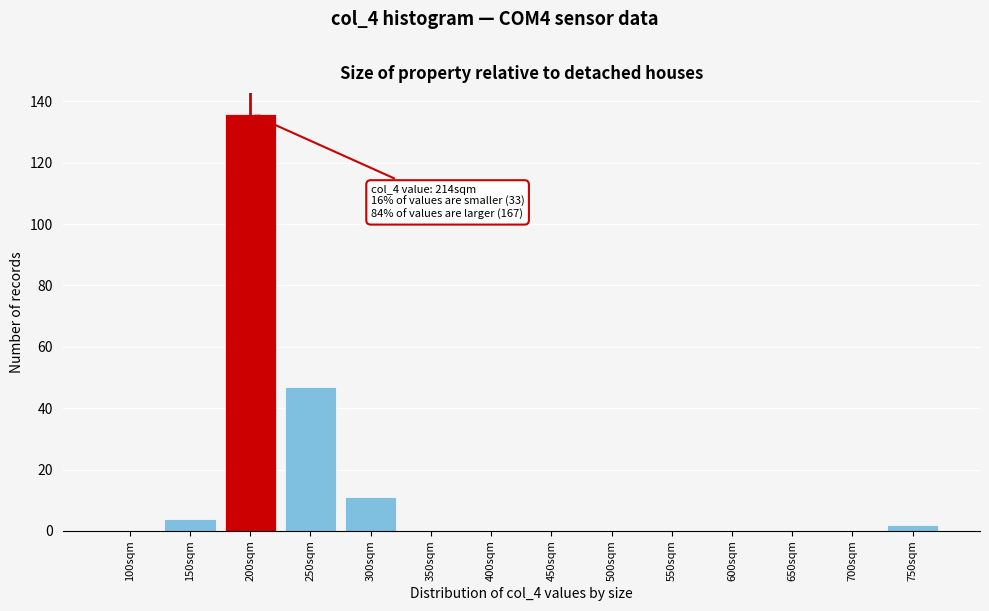

Reading left to right, extract all data points from this chart.

100sqm=0	150sqm=4	200sqm=136	250sqm=47	300sqm=11	350sqm=0	400sqm=0	450sqm=0	500sqm=0	550sqm=0	600sqm=0	650sqm=0	700sqm=0	750sqm=2